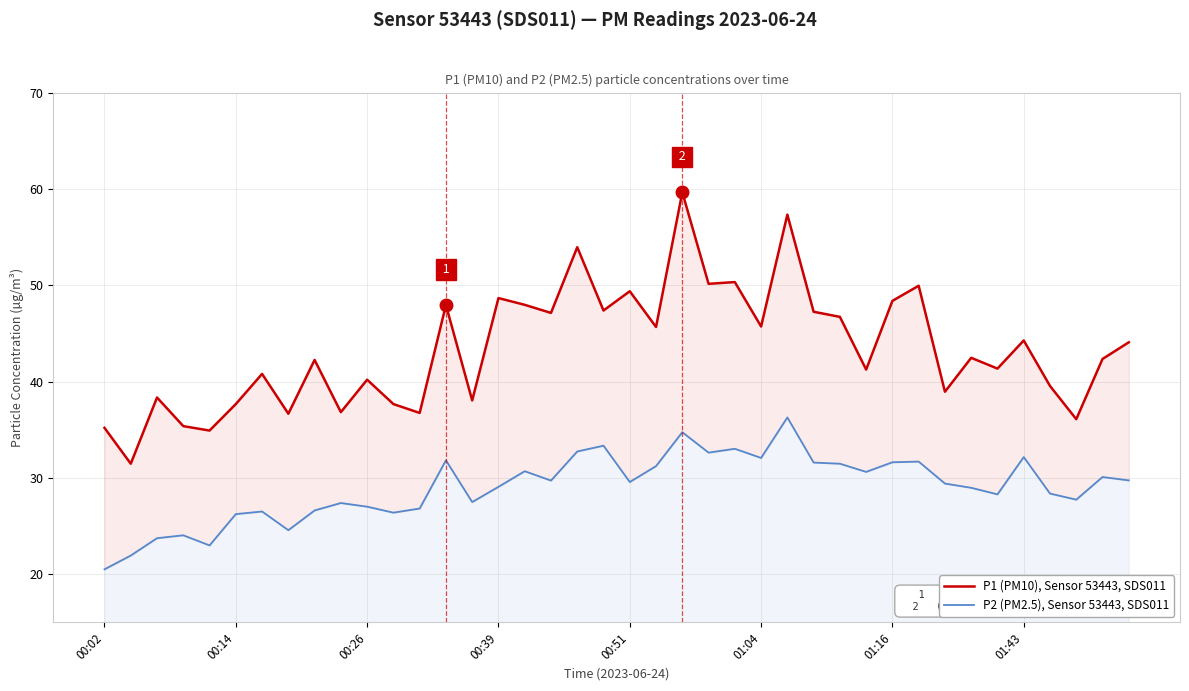

Reading left to right, extract all data points from this chart.

P1 (PM10), Sensor 53443, SDS011: 35.2	31.5	38.4	35.4	34.9	37.7	40.8	36.7	42.2	36.8	40.2	37.7	36.8	48.0	38.0	48.7	48.0	47.1	54.0	47.4	49.4	45.7	59.6	50.1	50.3	45.7	57.3	47.2	46.7	41.2	48.4	50.0	39.0	42.5	41.4	44.3	39.5	36.1	42.4	44.1
P2 (PM2.5), Sensor 53443, SDS011: 20.5	21.9	23.8	24.1	23.0	26.2	26.5	24.6	26.6	27.4	27.0	26.4	26.8	31.8	27.5	29.1	30.7	29.7	32.8	33.4	29.6	31.2	34.8	32.6	33.0	32.1	36.3	31.6	31.5	30.6	31.6	31.7	29.4	29.0	28.3	32.2	28.4	27.8	30.1	29.8